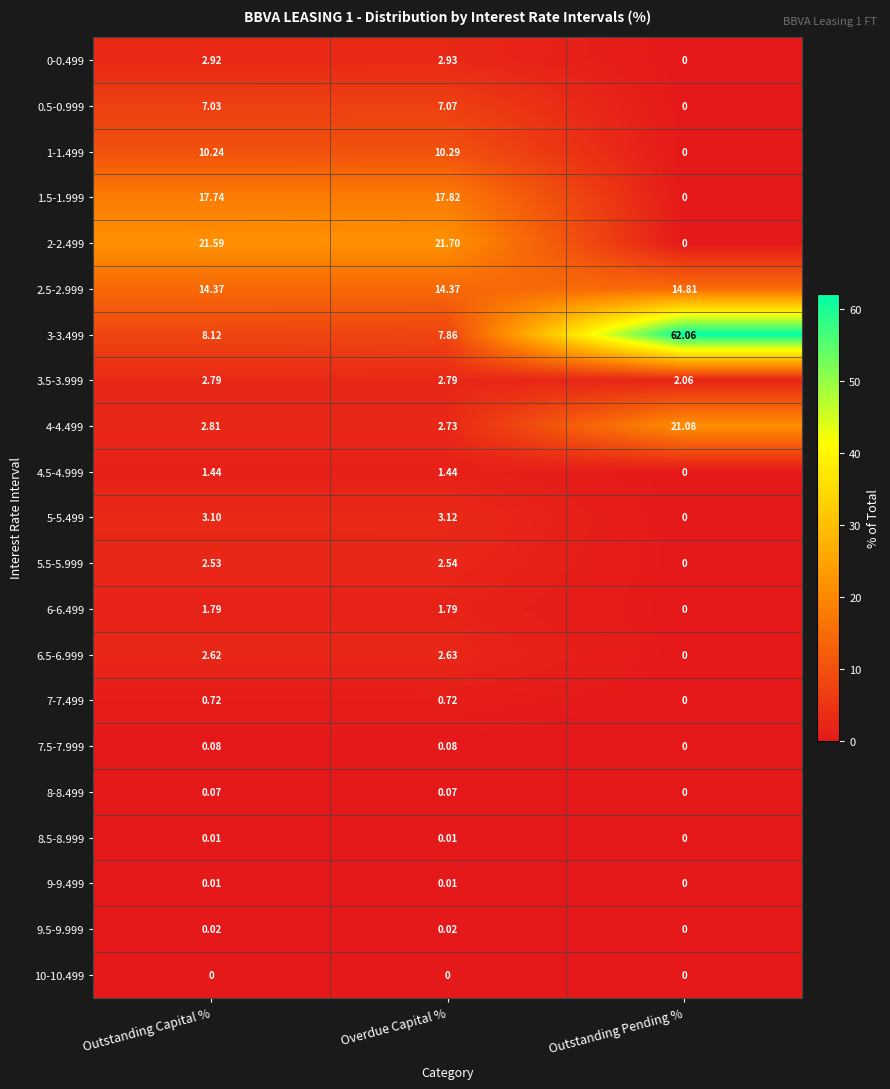

Is the value of 1-1.499 at Overdue Capital % greater than the value of 3-3.499 at Outstanding Pending %?

No